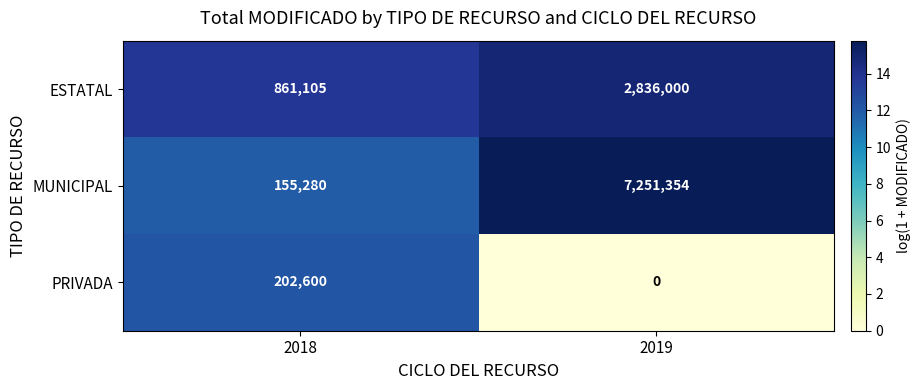

Is it true that ESTATAL equals 2836000 at 2019?

True